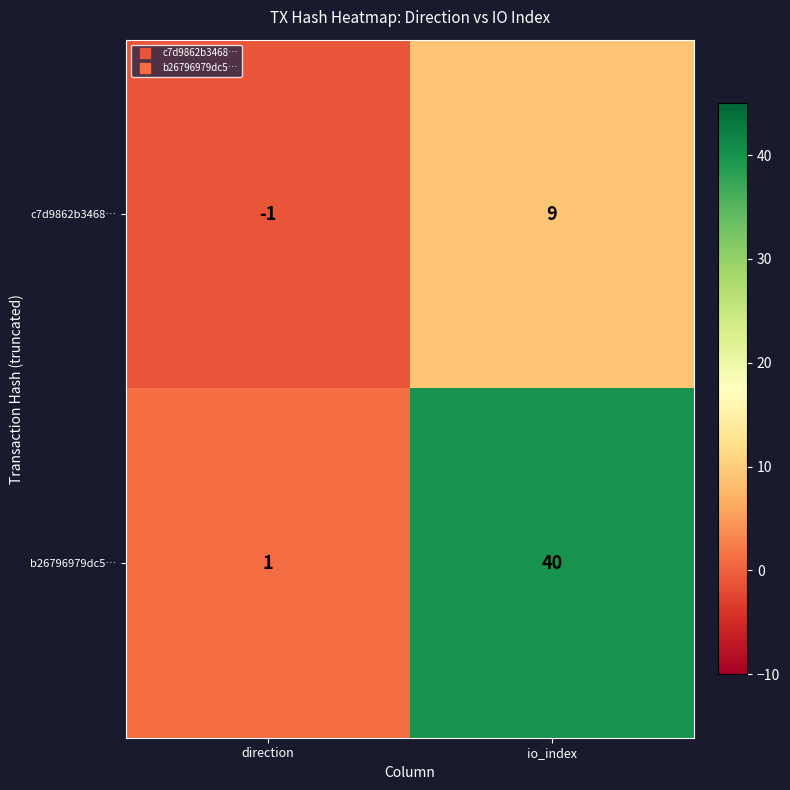

Where is b26796979dc5… nearest to the value 20?

direction